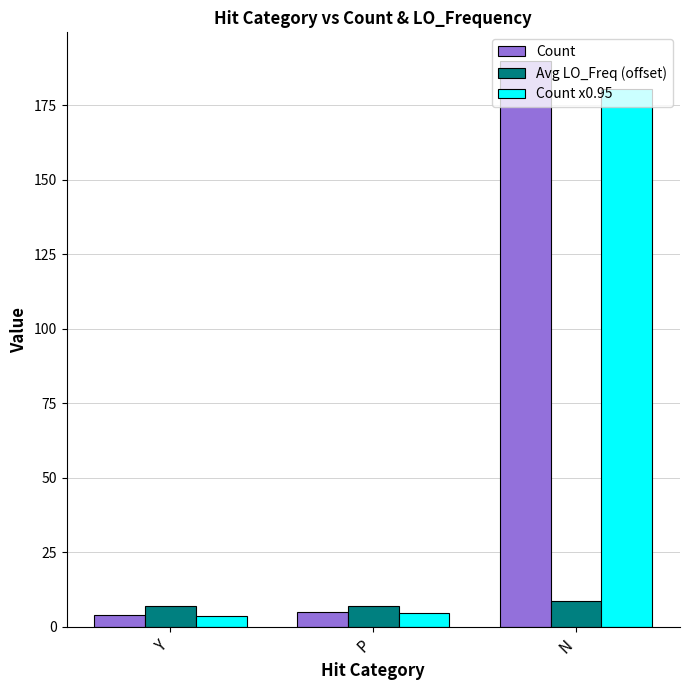

What is the total value across all series at P?

16.8